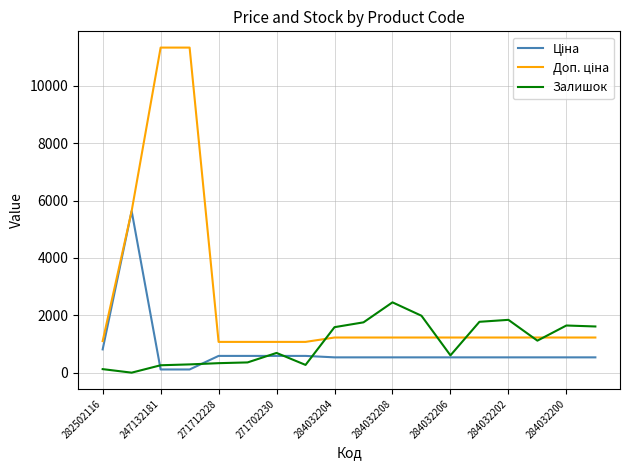

What is the maximum value for Залишок?

2453.0